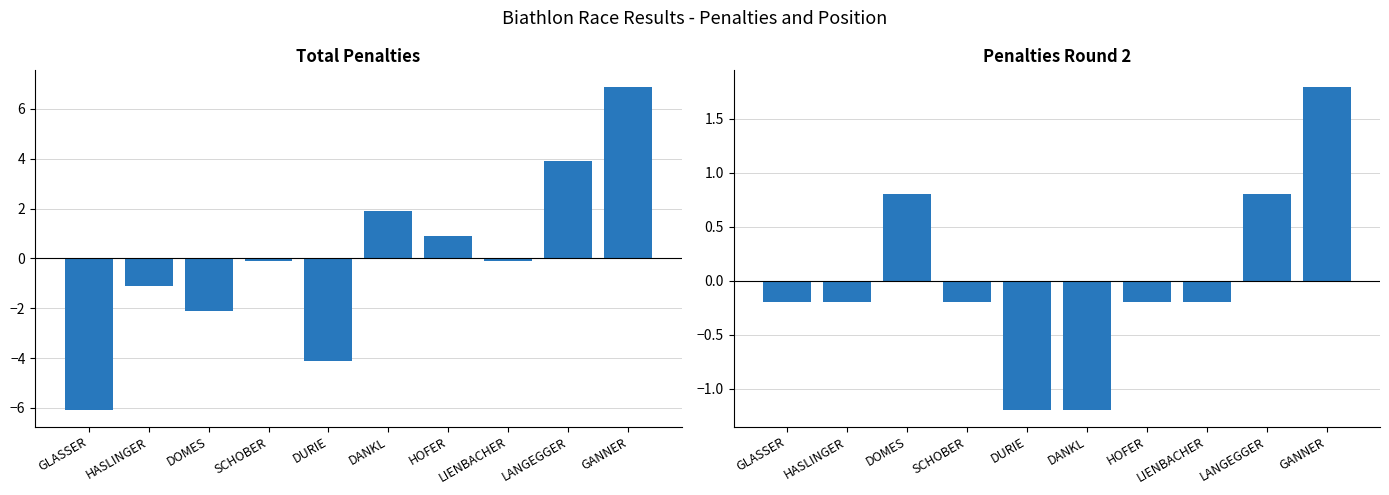

Rank the series at LANGEGGER from lowest to highest value.

Penalty Round 2 (centered), Total Penalties (centered)